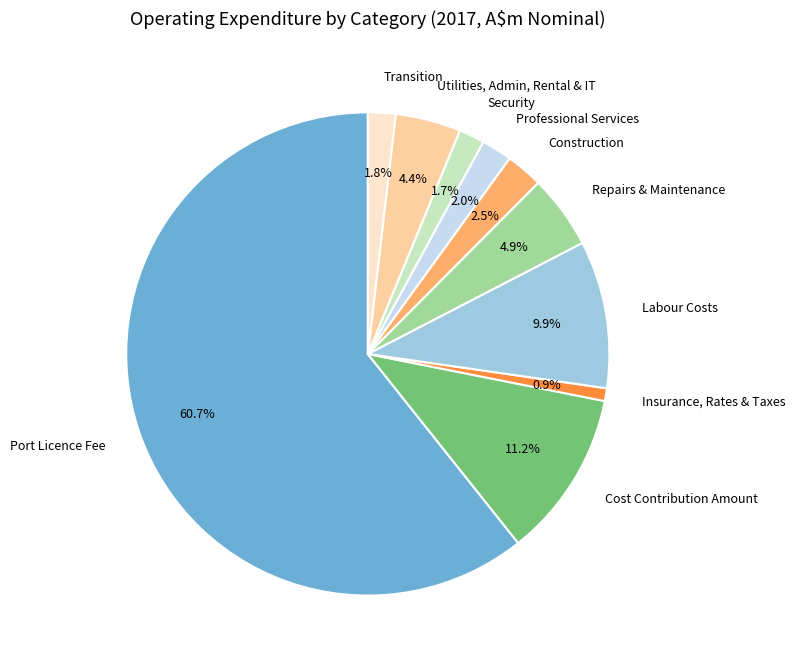

Between Repairs & Maintenance and Professional Services, which is larger?

Repairs & Maintenance